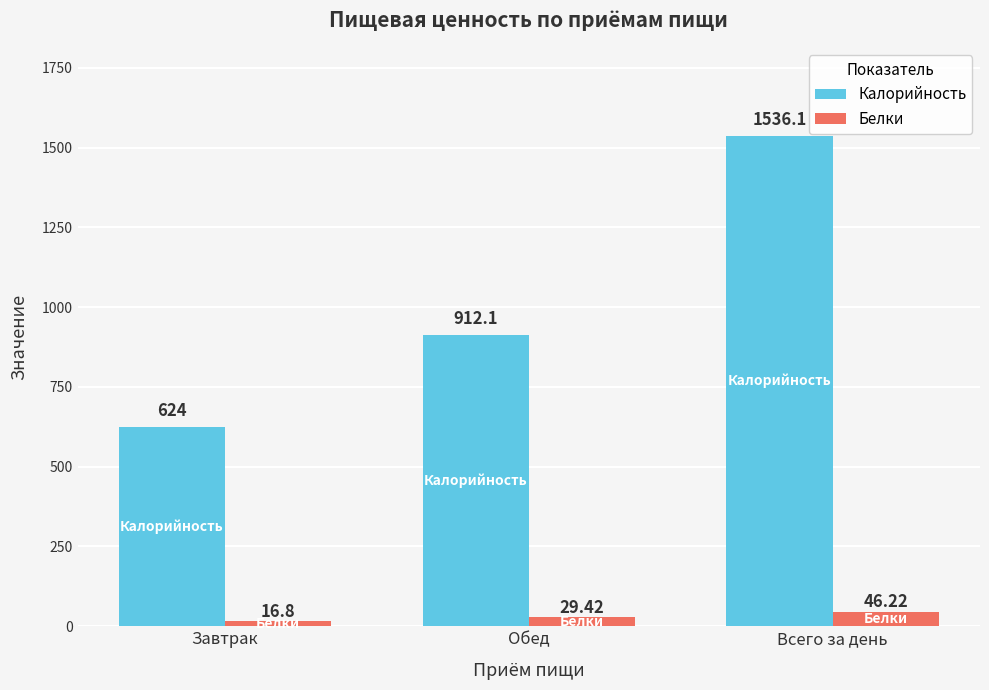

Reading right to left, list all the values displayed in this chart.

Калорийность: Всего за день=1536.1	Обед=912.1	Завтрак=624.0
Белки: Всего за день=46.2	Обед=29.4	Завтрак=16.8